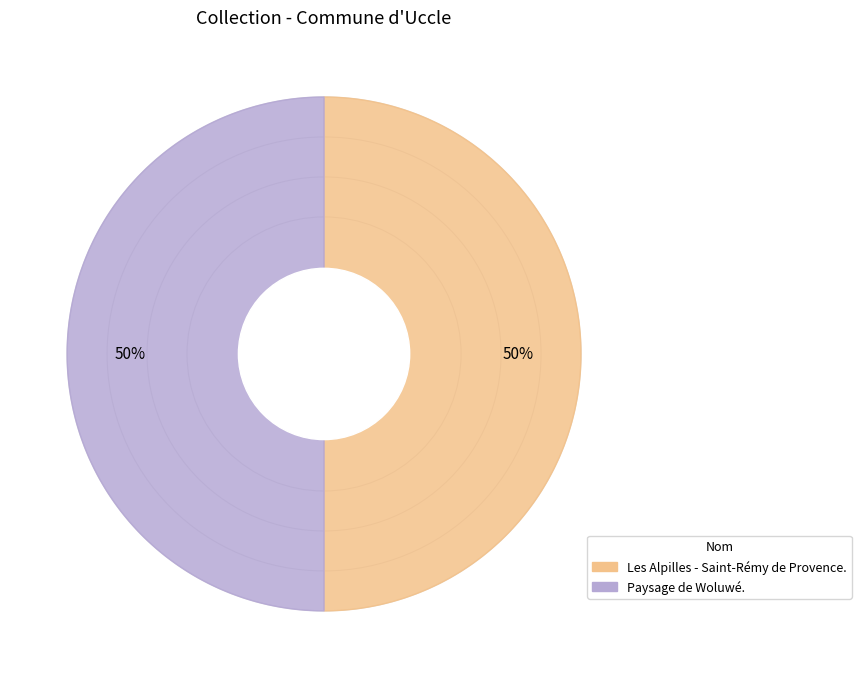

What is the total percentage of Paysage de Woluwé. and Les Alpilles - Saint-Rémy de Provence.?

100.0%